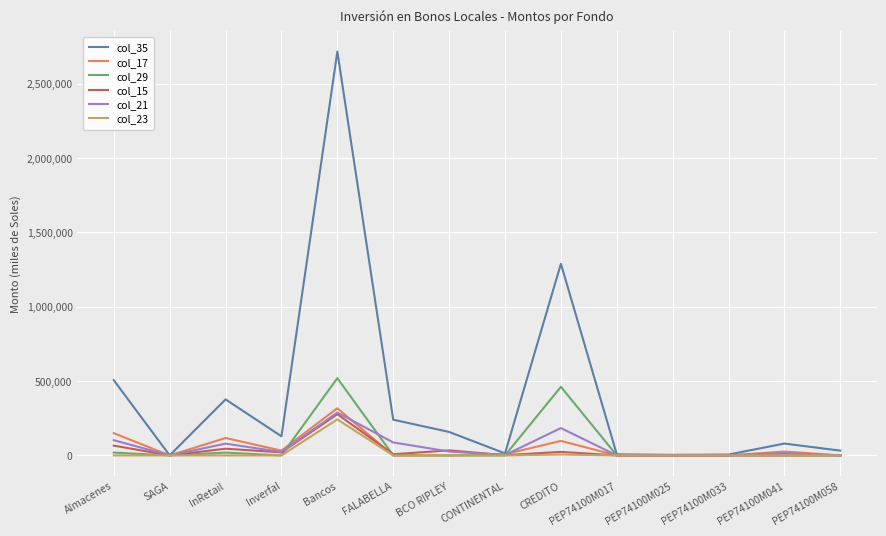

What is the approximate value of col_35 at CONTINENTAL?

13423.3